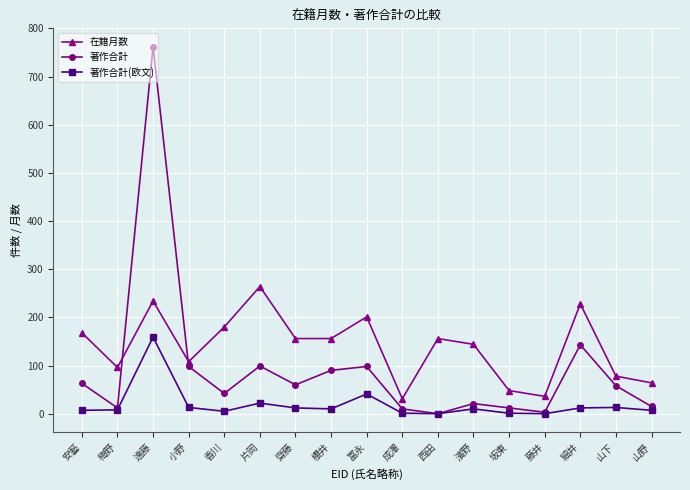

What is the sum of the 在籍月数 values at 齋藤 and 安藝?

324